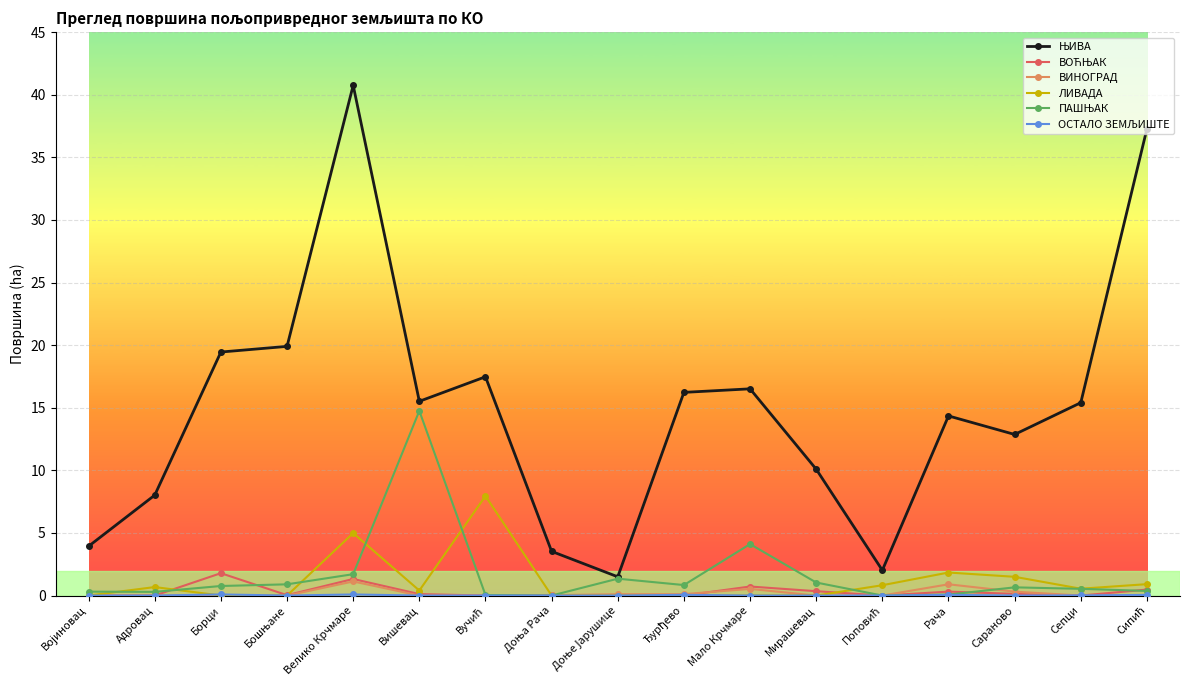

At which category does the chart reach its peak across all series?

Велико Крчмаре